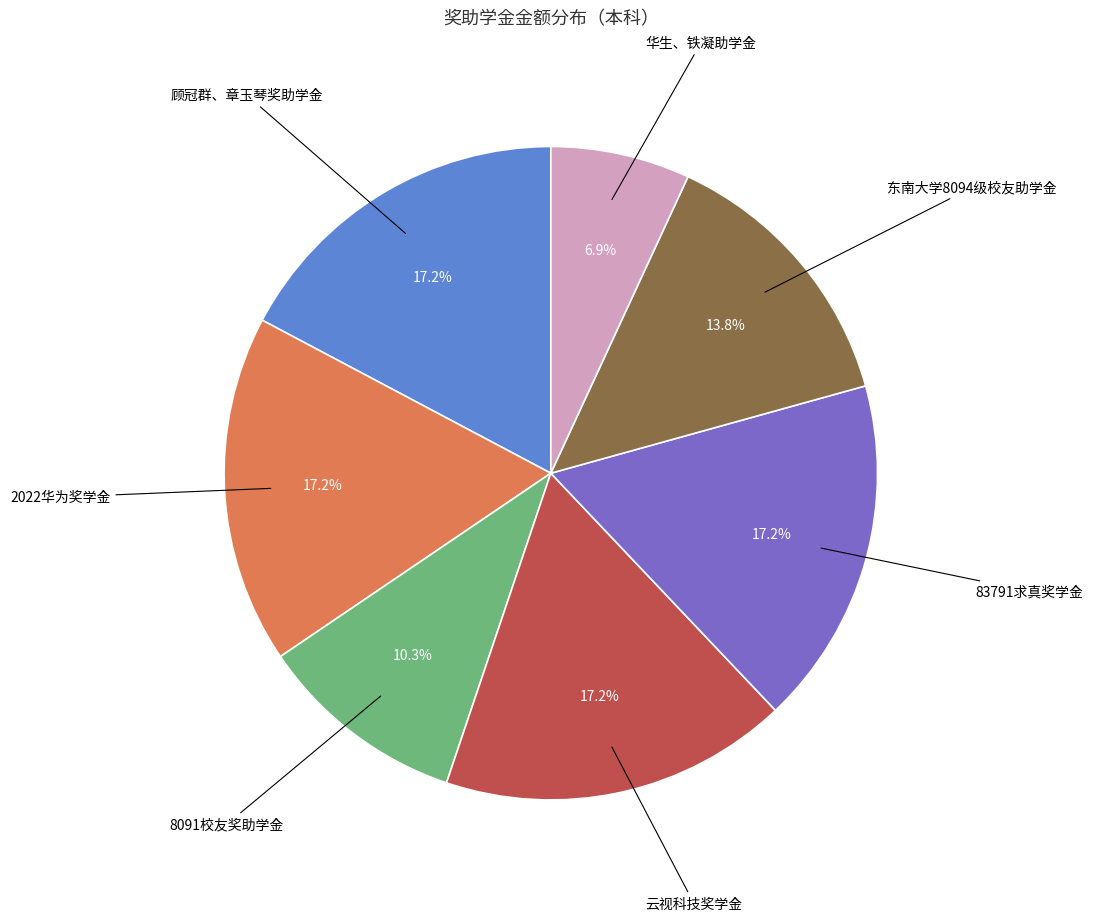

What is the smallest slice in the pie chart?

华生、铁凝助学金